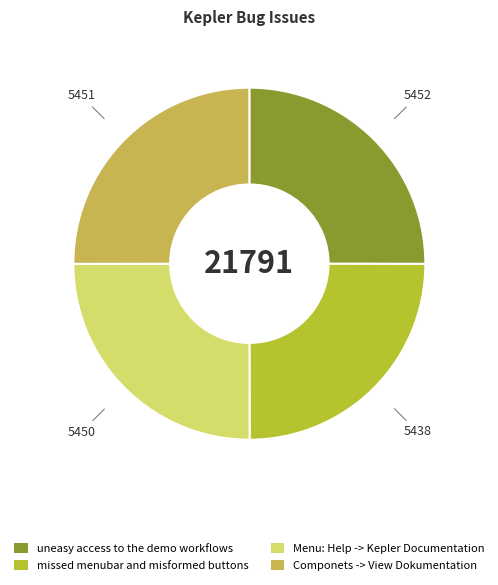

What is the ratio of the value at Menu: Help -> Kepler Documentation to the value at missed menubar and misformed buttons?

1.0